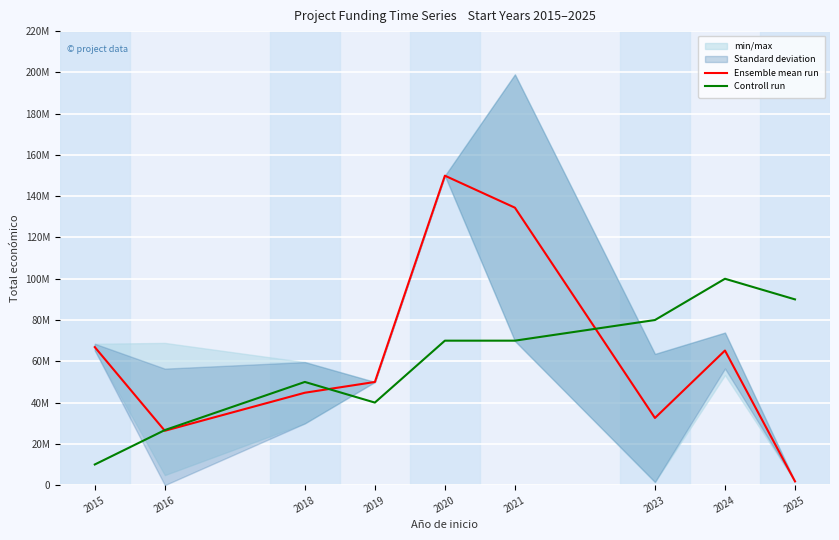

True or false: Ensemble mean run has a value of 95483.2 at 2025.

False